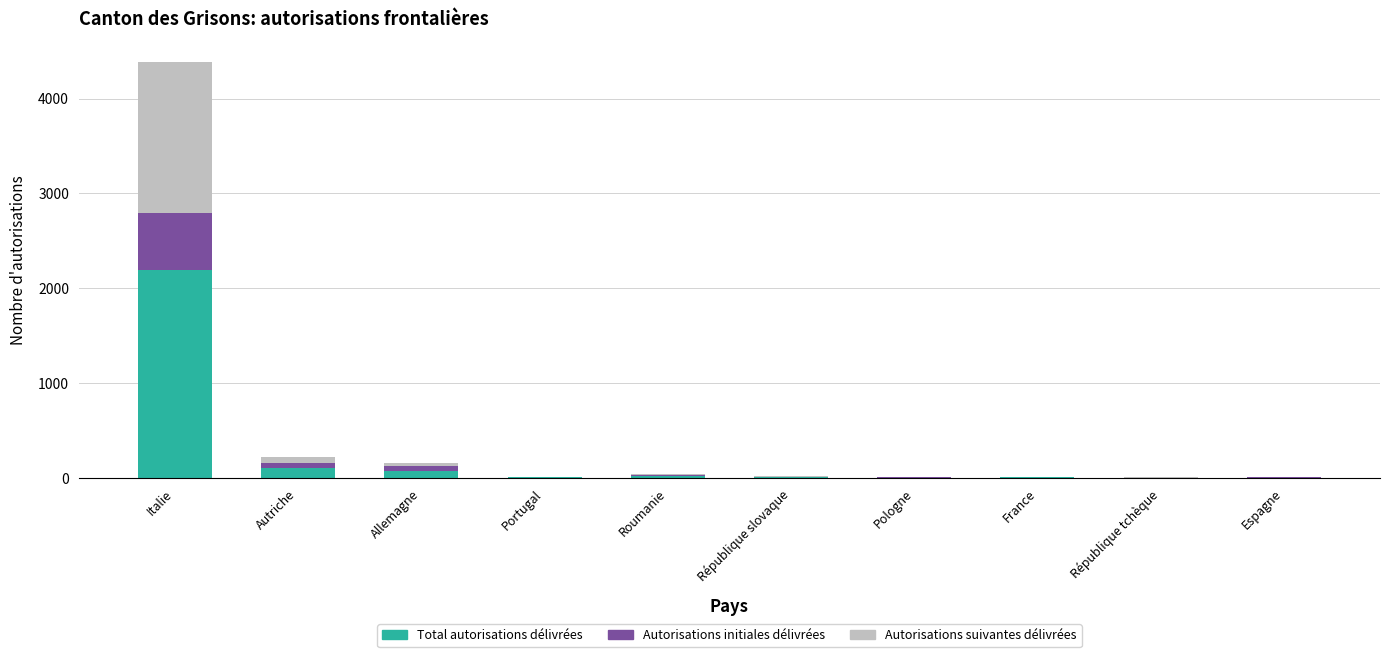

The Total autorisations délivrées series shows 2192 at Italie. True or false?

True